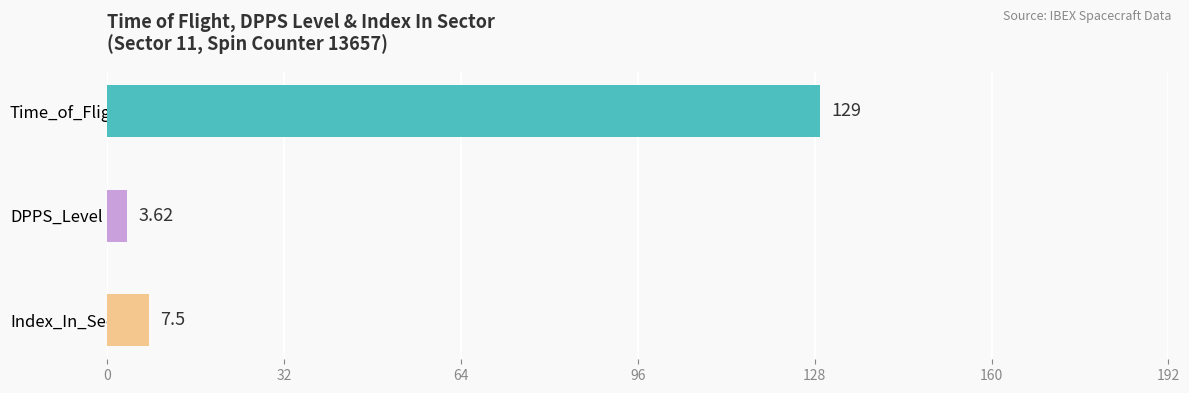

Is it true that Time_of_Flight equals 292 at Sector 11 - Index 7?

False